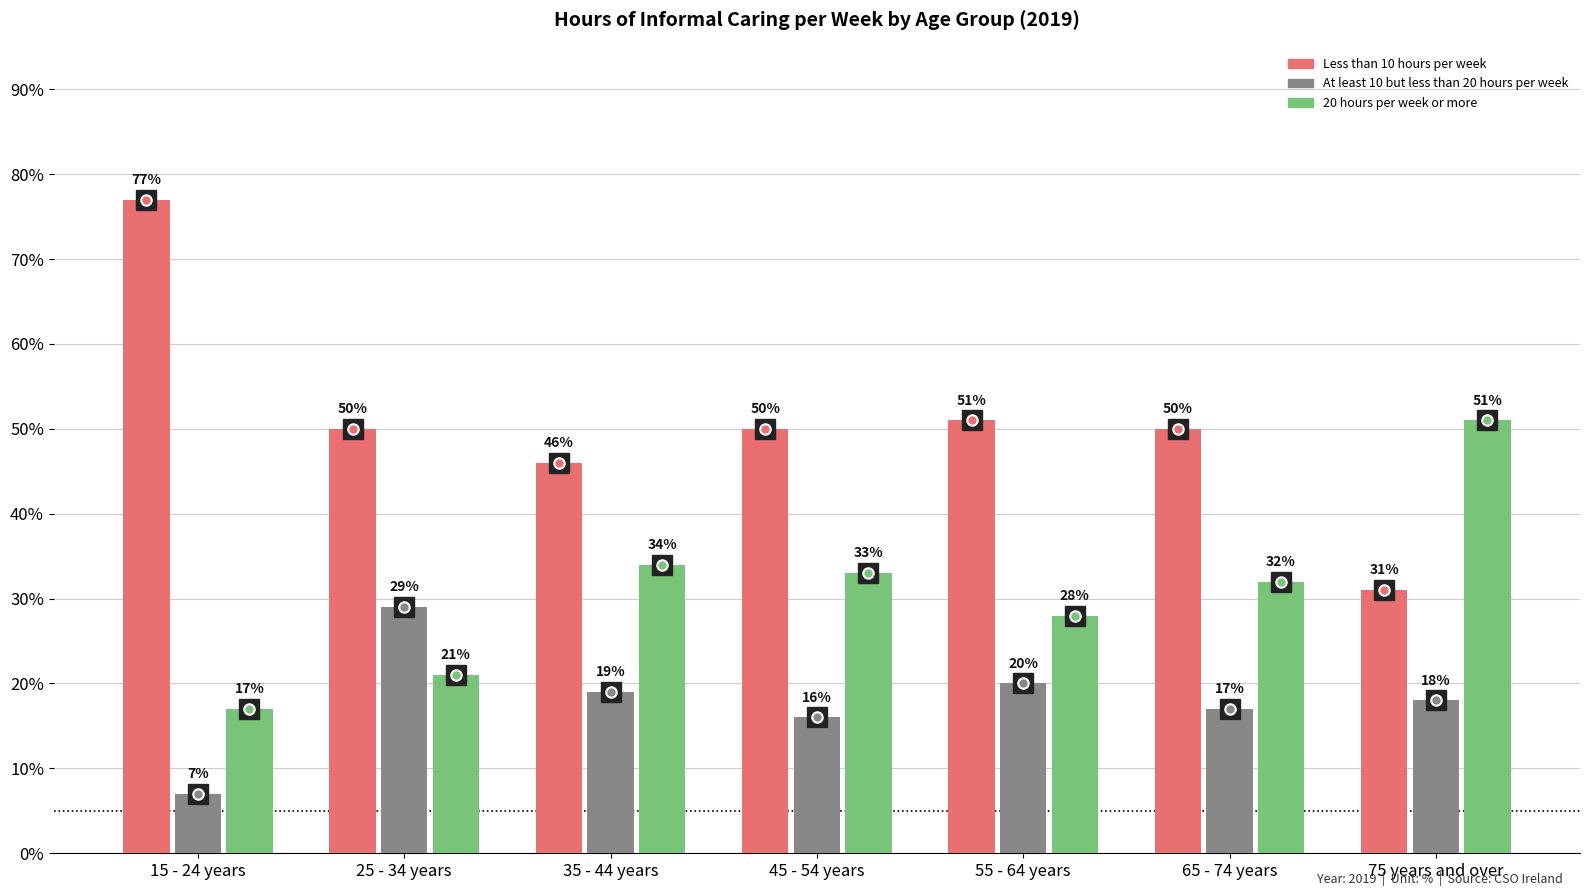

Is the value of 20 hours per week or more at 25 - 34 years greater than the value of Less than 10 hours per week at 45 - 54 years?

No